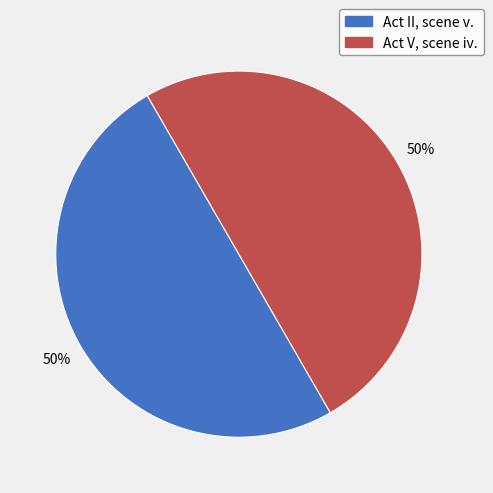

To the nearest percent, what is the combined percentage of Act II, scene v. and Act V, scene iv.?

100%